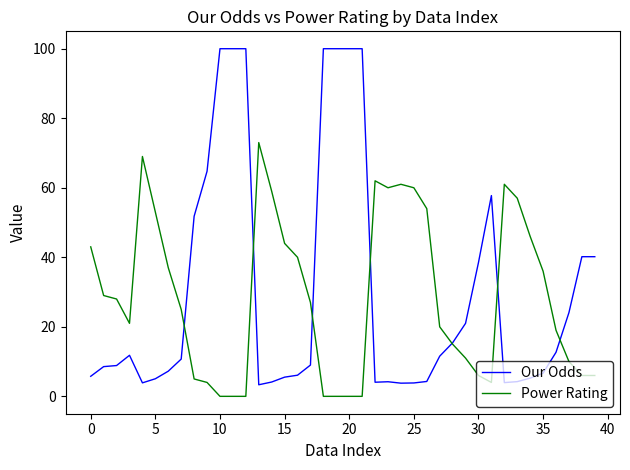

How many times do Our Odds and Power Rating cross each other?

7